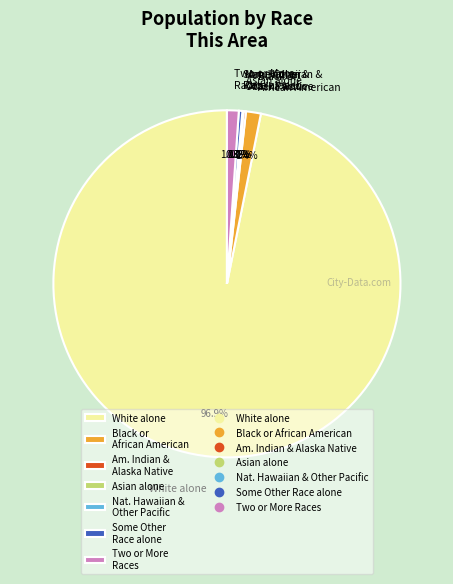

What is the ratio of the value at American Indian and Alaska Native to the value at Two or More Races?

0.2